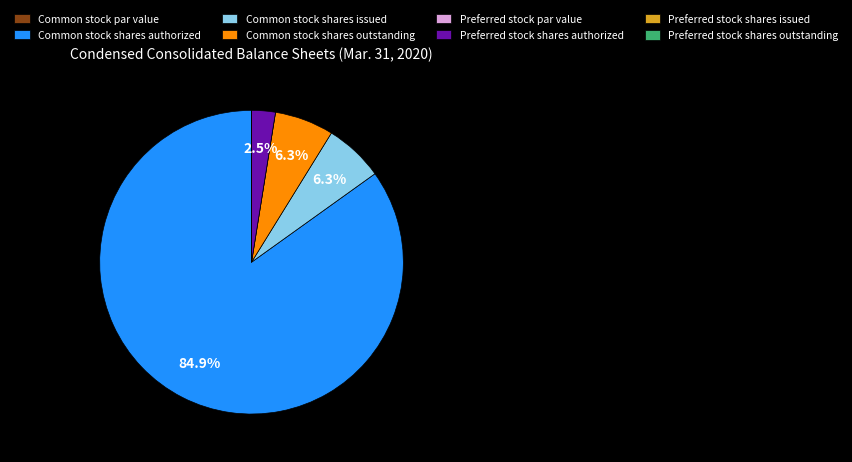

Is there any slice that represents more than half of the pie?

Yes